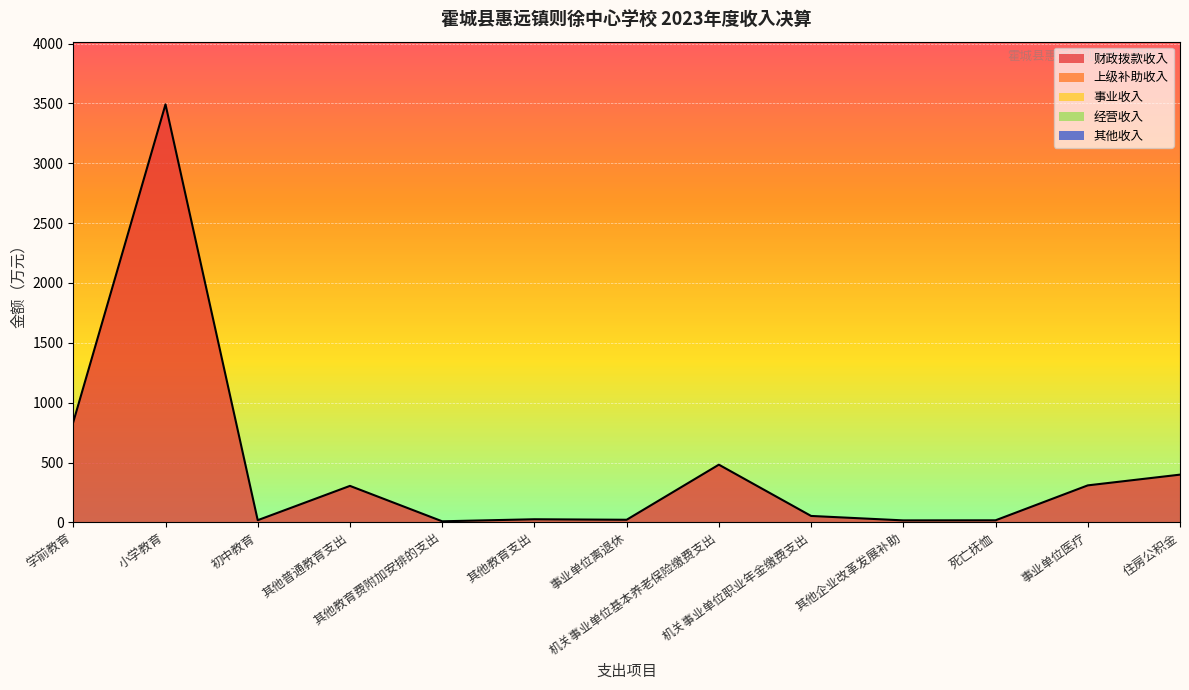

Does the chart display data point markers on the line(s)?

No